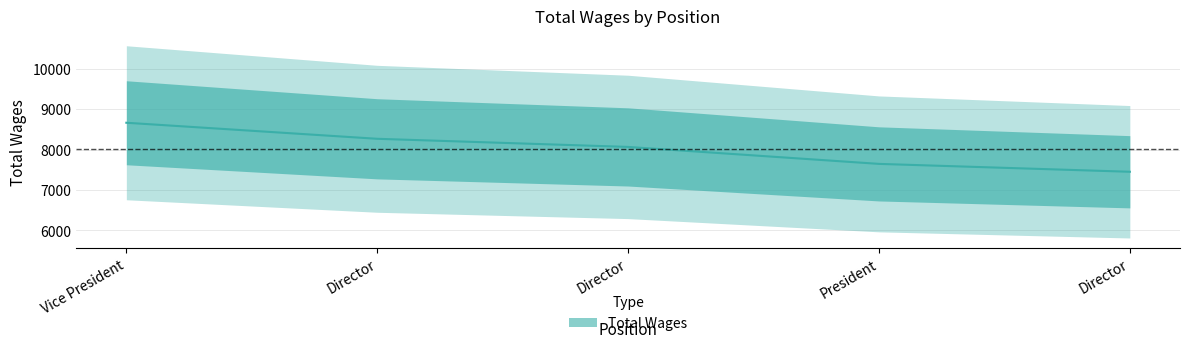

Reading left to right, what are all the values shown in this chart?

8662	8265	8064	7644	7449